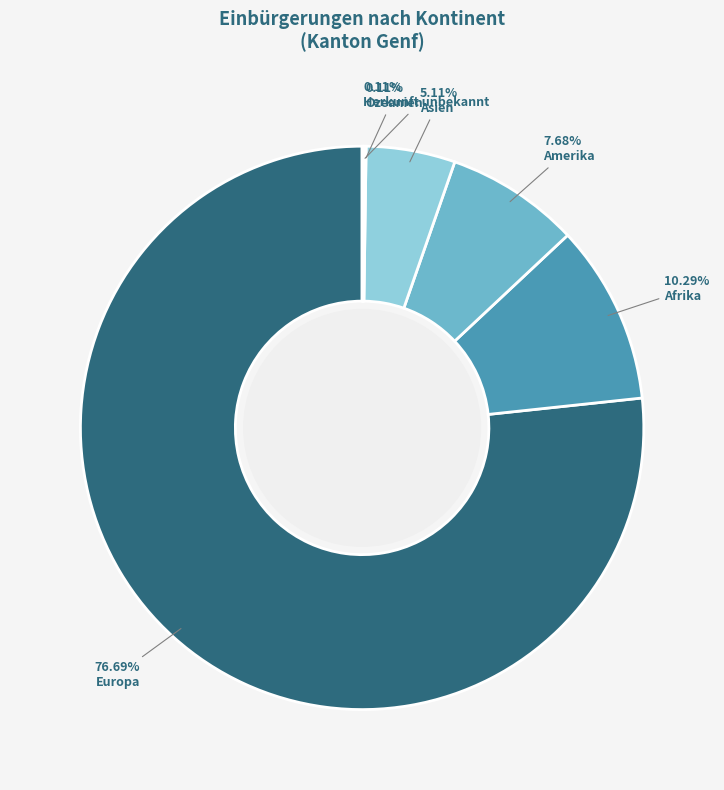

Do Herkunft unbekannt and Afrika together represent more than half of the pie?

No